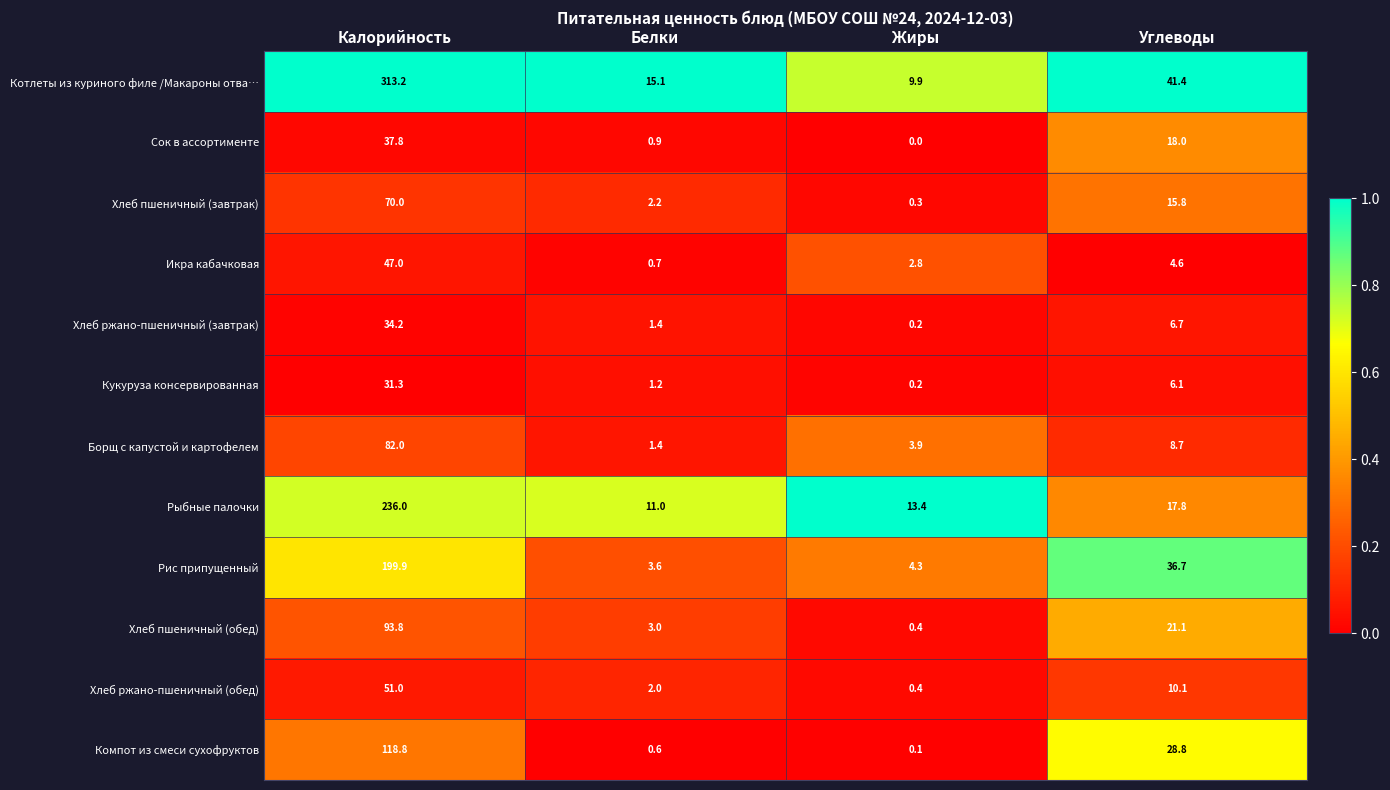

Which series changed the most between Жиры and Углеводы?

Рис припущенный